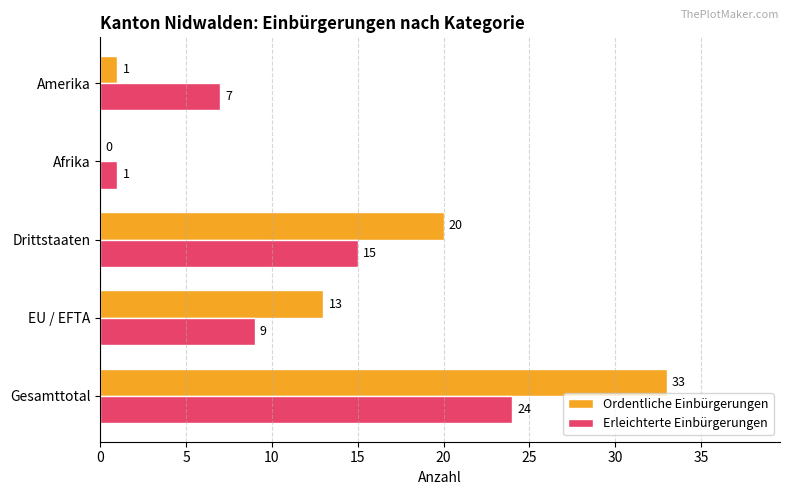

The value of Erleichterte Einbürgerungen at Drittstaaten is 22. True or false?

False